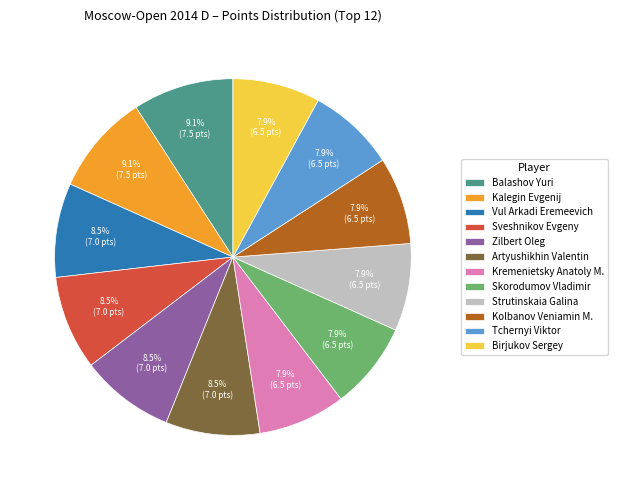

To the nearest percent, what is the difference between the largest and smallest slice percentages?

1%